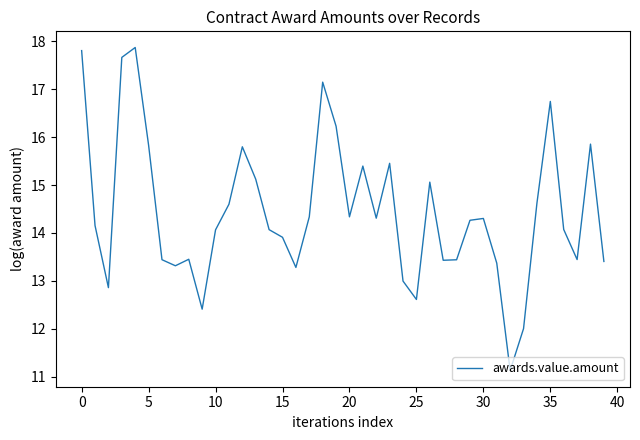

What is the minimum value shown in the chart?

11.1